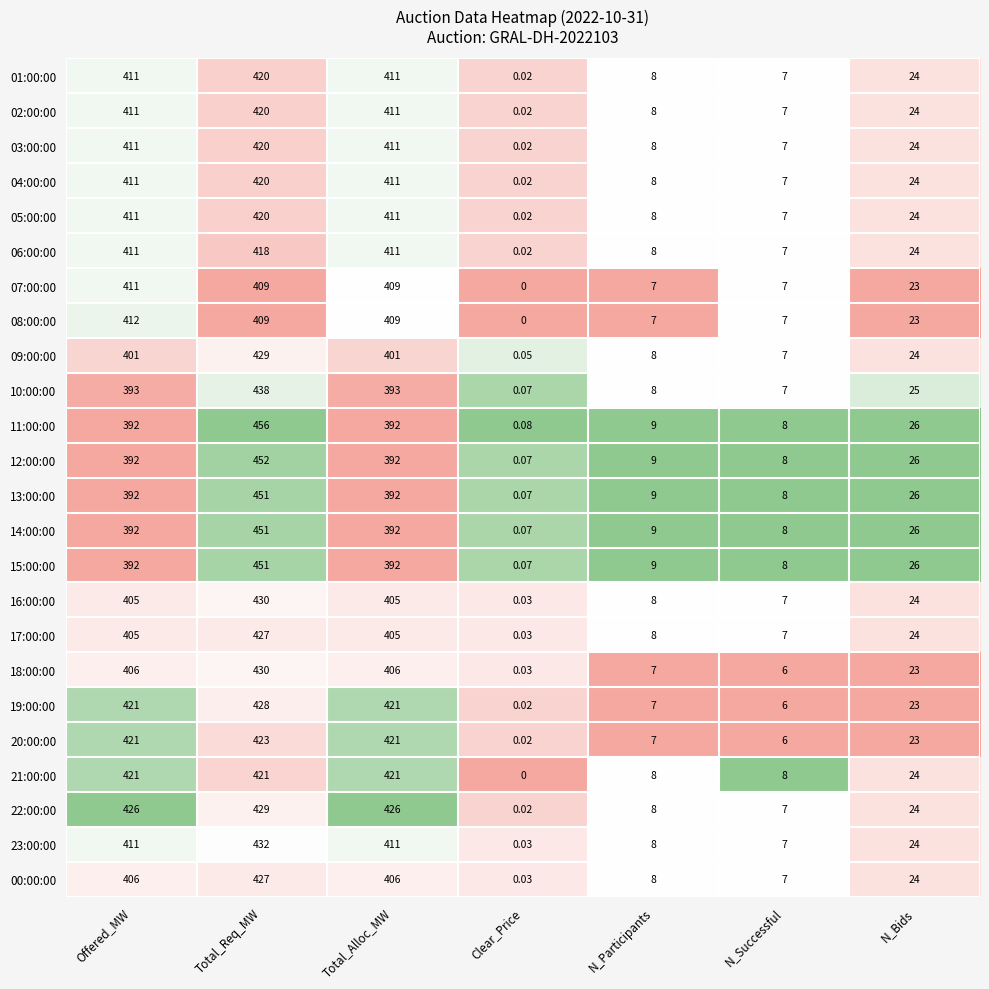

Is the value of 15:00:00 at N_Successful greater than the value of 03:00:00 at N_Successful?

Yes